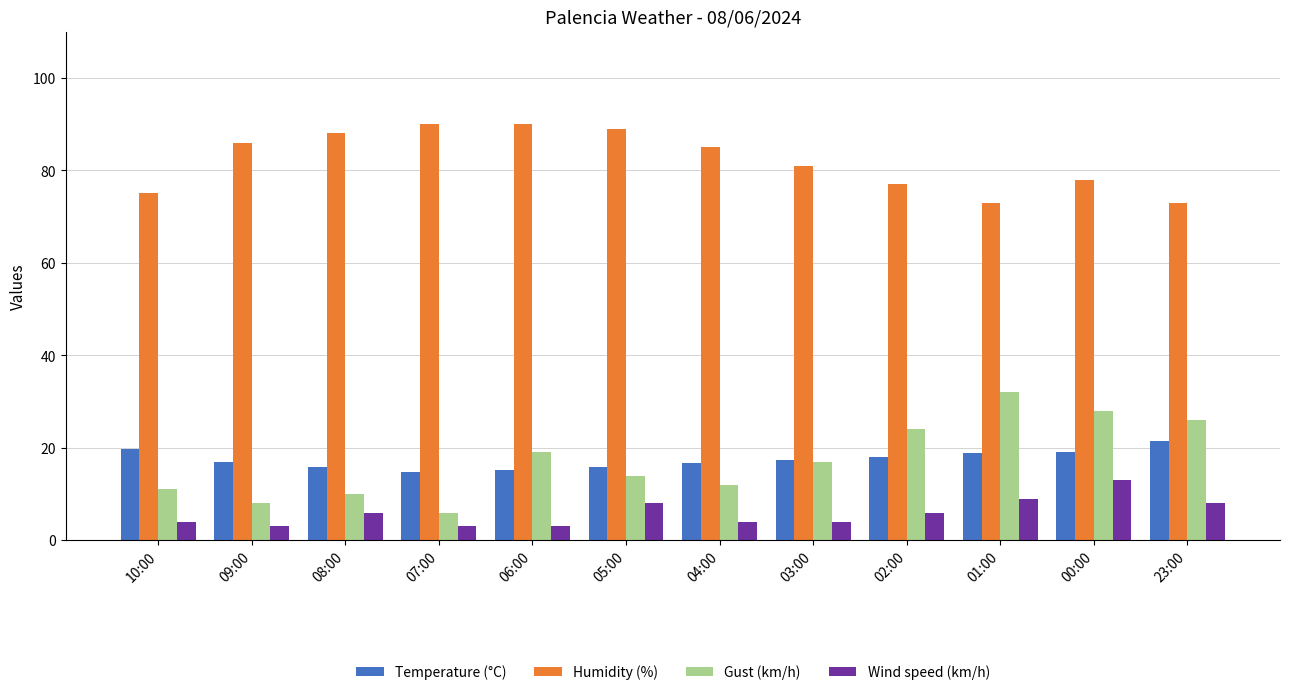

At how many categories does at least one series exceed 5?

12